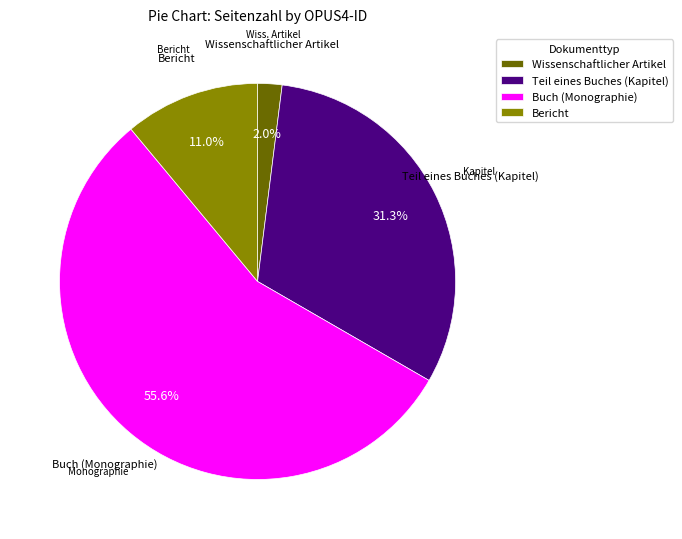

Which category has the biggest portion of the pie?

Buch (Monographie)